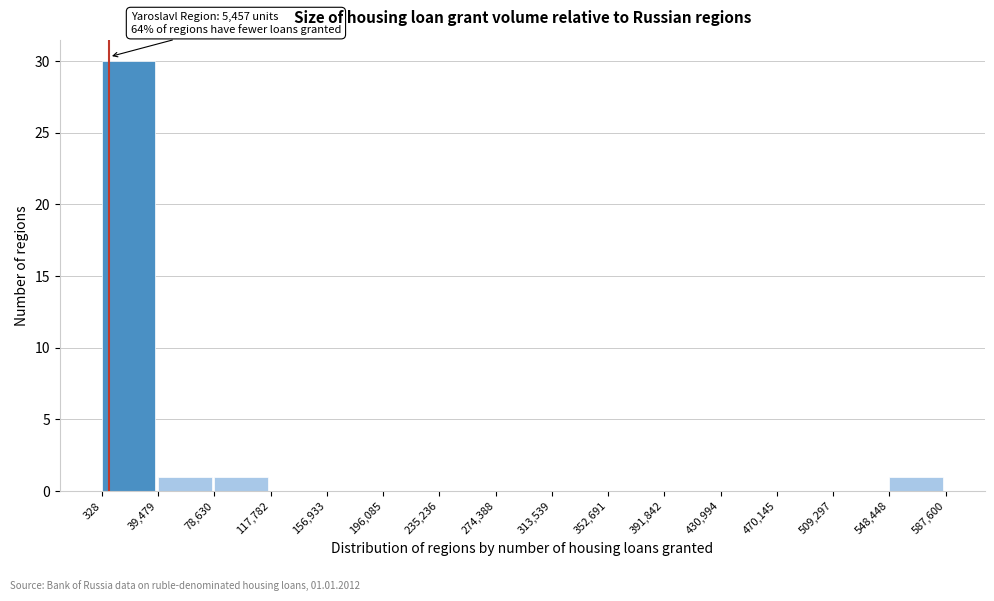

Over which range of the x-axis is the bar tallest?

328 to 39,479